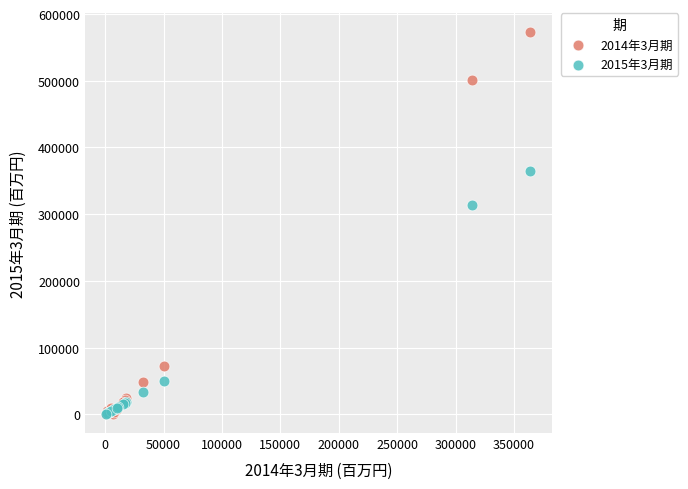

Across all series, what Y value is closest to 286515?

313647